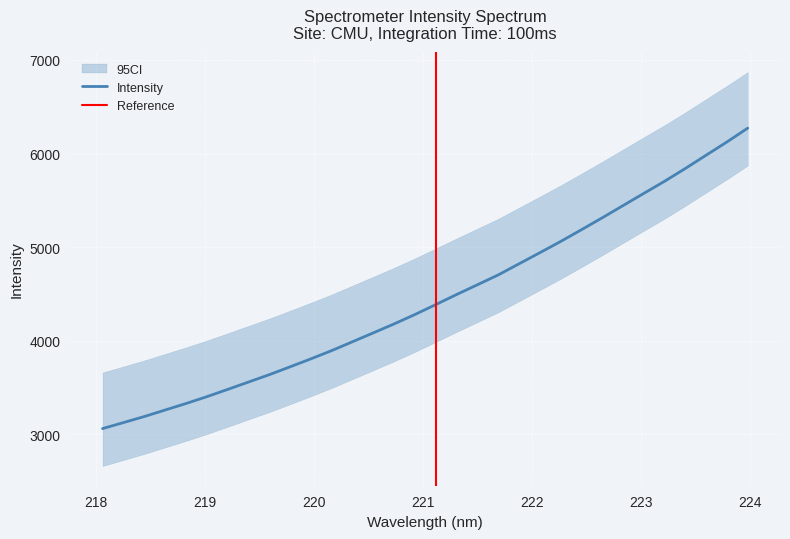

Which category has the highest value across all series?

223.9802